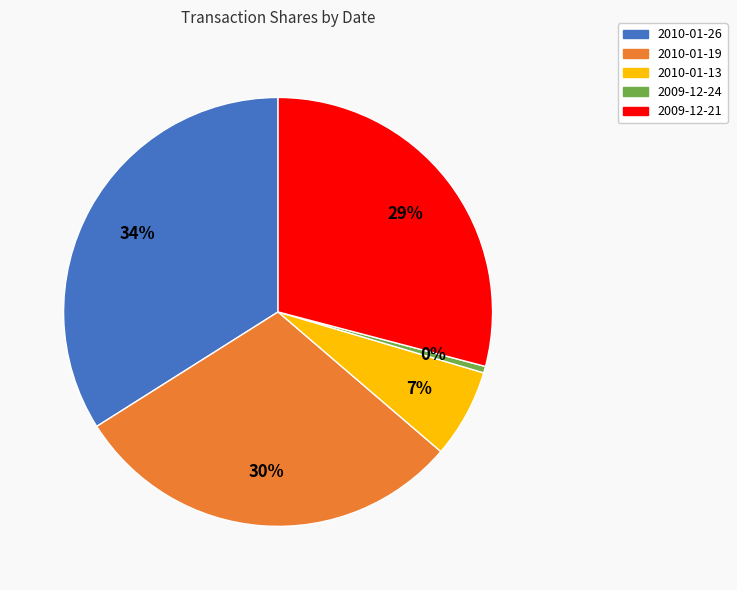

Rank the categories by value from lowest to highest.

2009-12-24, 2010-01-13, 2009-12-21, 2010-01-19, 2010-01-26